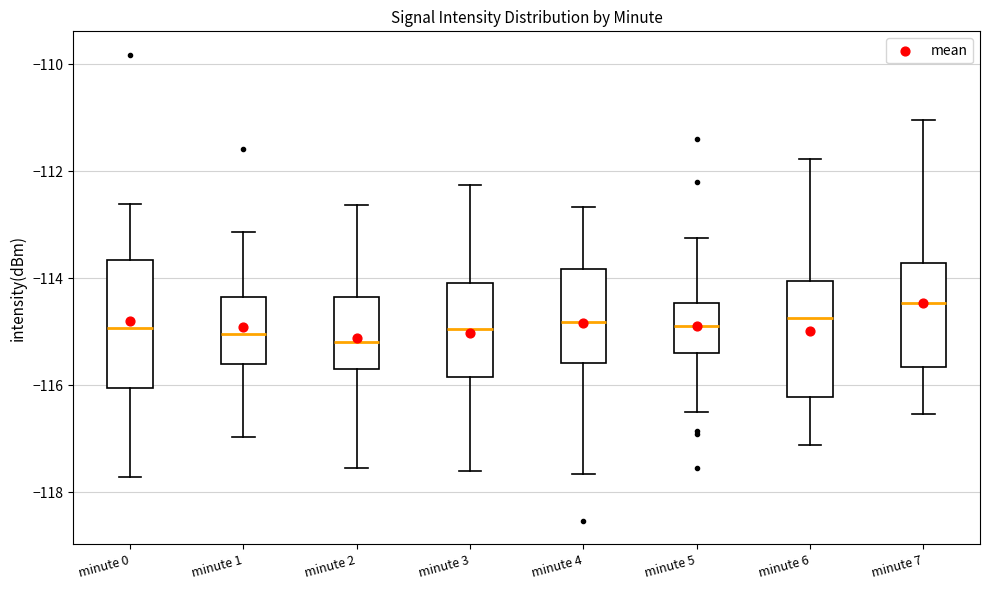

Reading left to right, read every box against the y-axis: the position of its median line, the range the box covers, and the ends of its whiskers. The values are not printed on the chart, so give them approximately, as read against the axis.

minute 0: median -115.0, box -116.0 to -113.6, whiskers -117.8 to -112.6
minute 1: median -115.0, box -115.6 to -114.4, whiskers -117.0 to -113.2
minute 2: median -115.2, box -115.6 to -114.4, whiskers -117.6 to -112.6
minute 3: median -115.0, box -115.8 to -114.0, whiskers -117.6 to -112.2
minute 4: median -114.8, box -115.6 to -113.8, whiskers -117.6 to -112.6
minute 5: median -114.8, box -115.4 to -114.4, whiskers -116.4 to -113.2
minute 6: median -114.8, box -116.2 to -114.0, whiskers -117.2 to -111.8
minute 7: median -114.4, box -115.6 to -113.8, whiskers -116.6 to -111.0